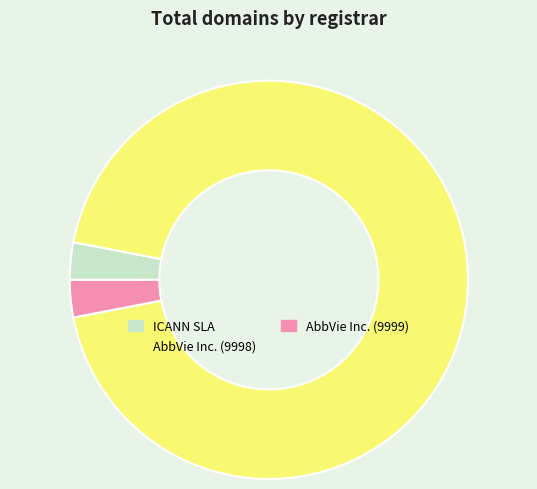

Does any single category account for the majority?

Yes